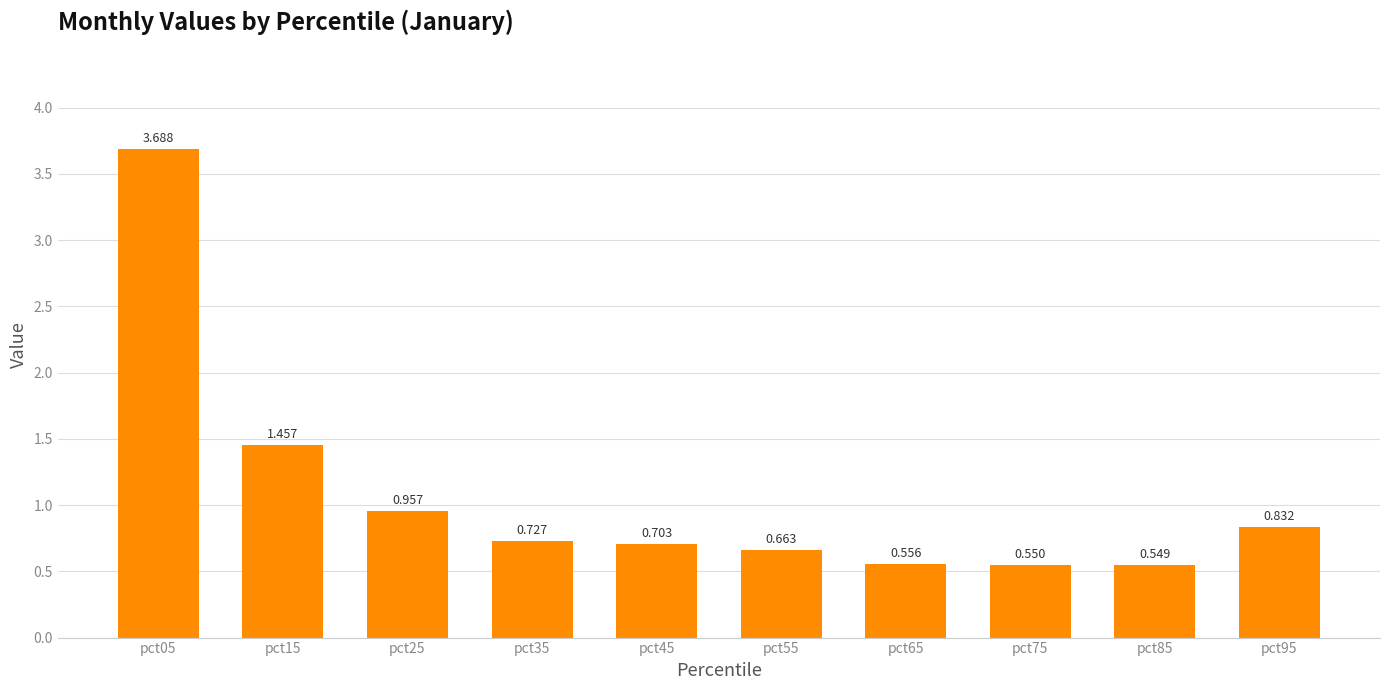

Reading right to left, transcribe all the data shown in this chart.

0.8	0.5	0.5	0.6	0.7	0.7	0.7	1.0	1.5	3.7